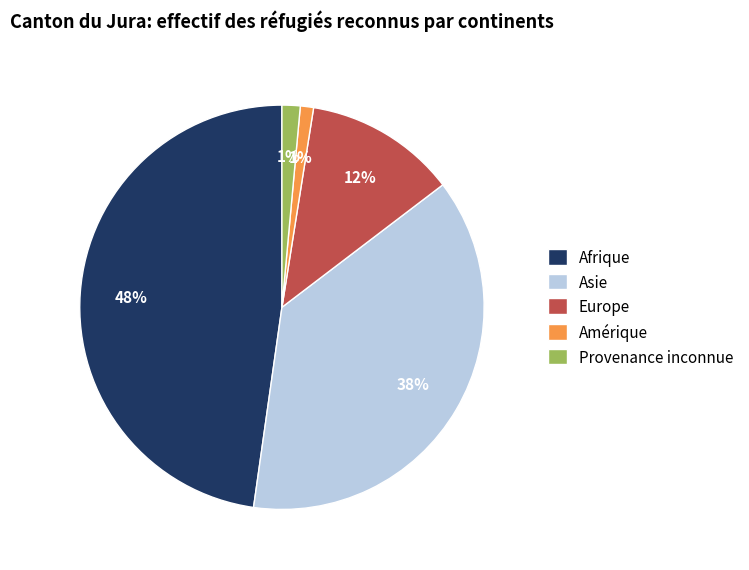

Combined, do Europe and Asie account for over 50%?

No